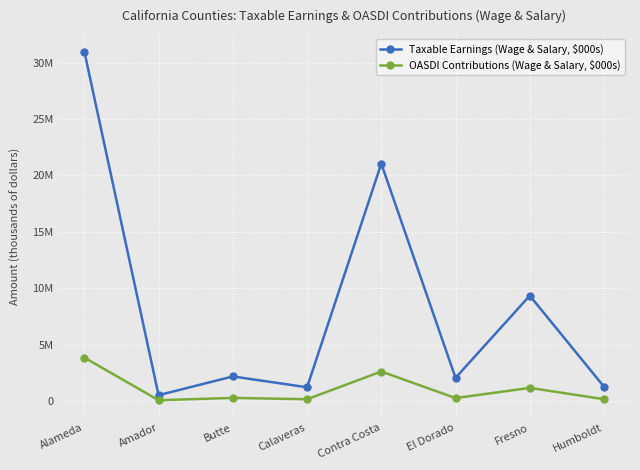

True or false: Taxable Earnings (Wage & Salary, $000s) and OASDI Contributions (Wage & Salary, $000s) intersect in this chart.

False